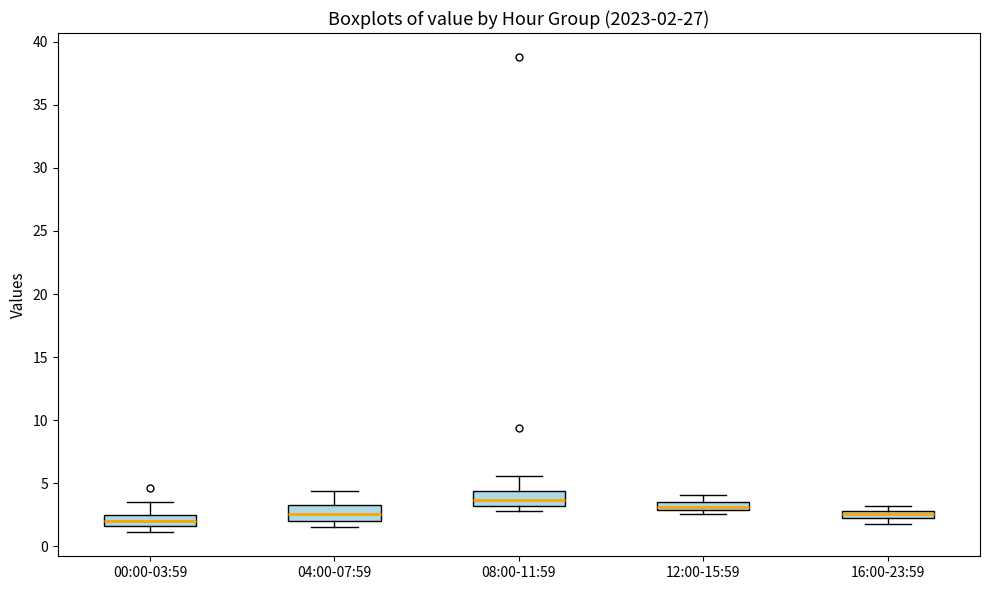

Which box's median line is the highest?

08:00-11:59